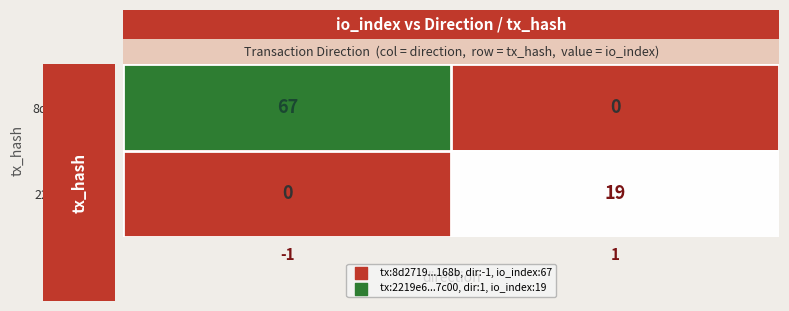

Is it true that 8d2719...168b equals 67 at -1?

True